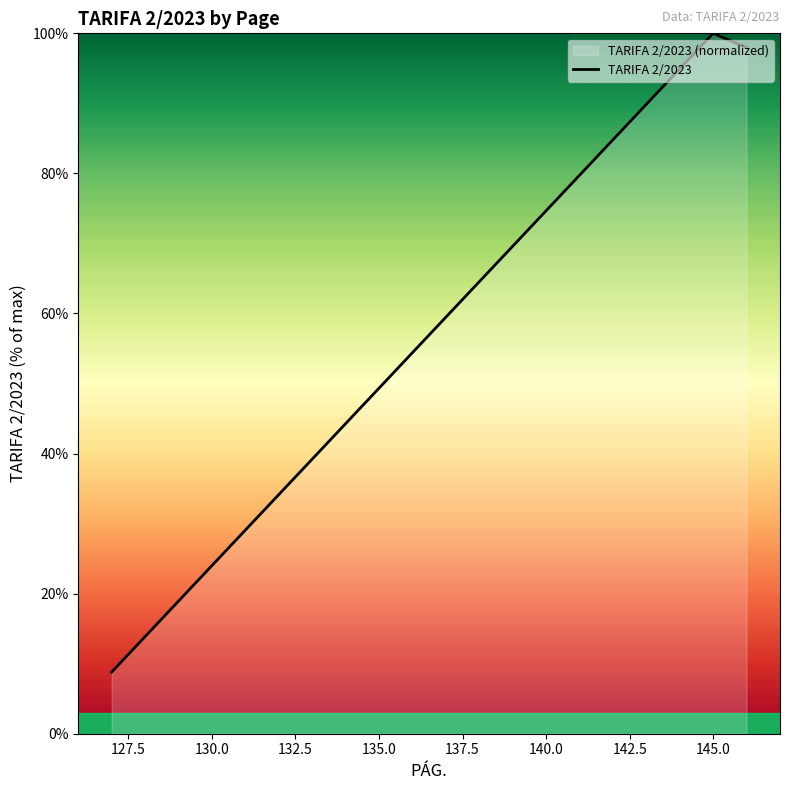

What is the sum of all values?

206.8